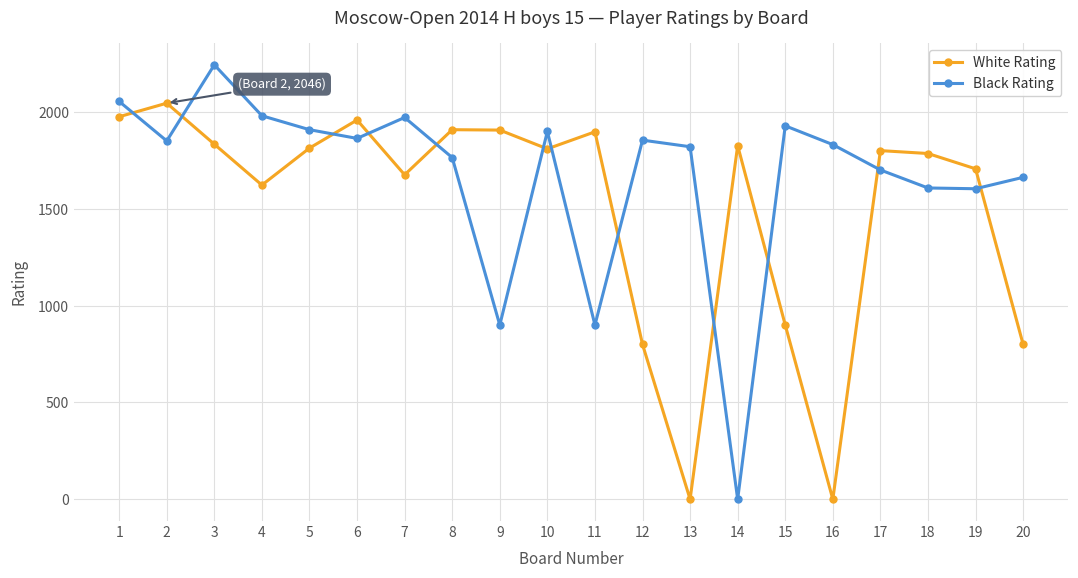

Which series has the widest spread of values?

Black Rating